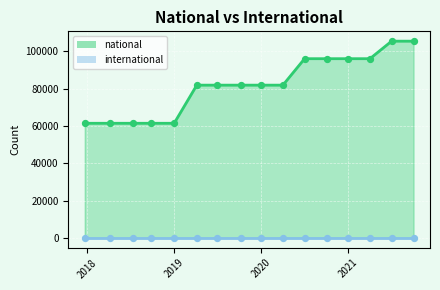

Which has a higher value, 2019-04-06 or 2018-07-11?

2019-04-06